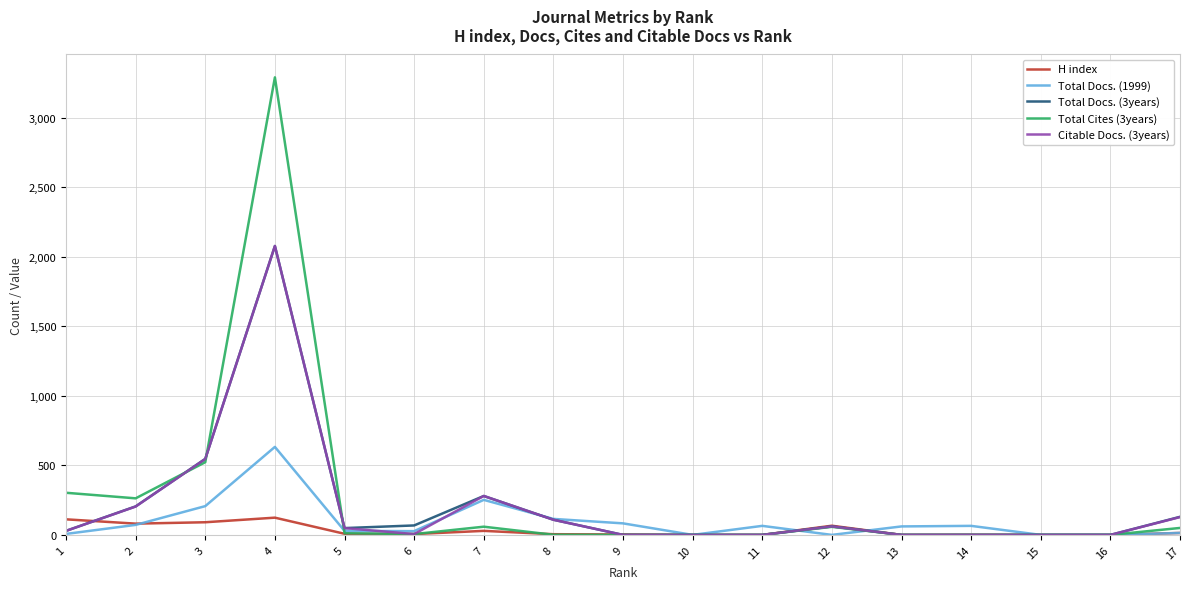

Which series changed the most between 2 and 14?

Total Cites (3years)